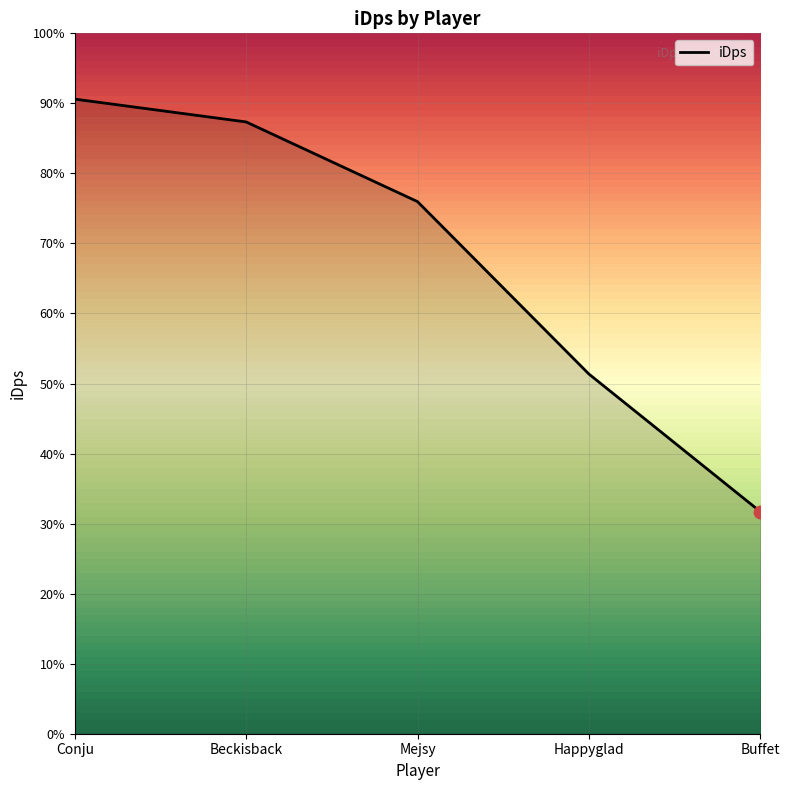

Approximately how many times larger is the value at Buffet compared to Mejsy?

0.4